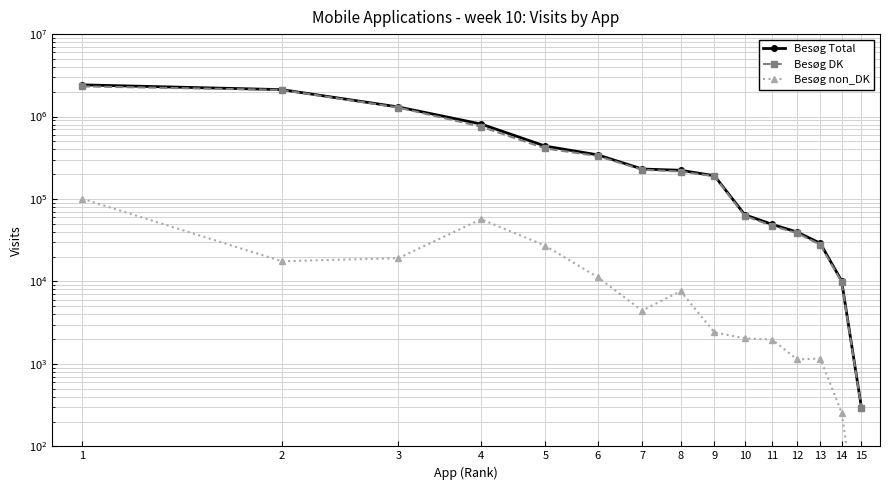

Reading left to right, extract all data points from this chart.

Besøg Total: 1=2423063	2=2120591	3=1306517	4=810918	5=437550	6=342929	7=230815	8=222999	9=191354	10=64405	11=49208	12=39667	13=29006	14=10176	15=295
Besøg DK: 1=2322310	2=2103012	3=1287370	4=754099	5=410440	6=331709	7=226389	8=215366	9=188946	10=62364	11=47237	12=38535	13=27847	14=9919	15=289
Besøg non_DK: 1=100753	2=17579	3=19147	4=56819	5=27110	6=11220	7=4426	8=7633	9=2408	10=2041	11=1971	12=1132	13=1159	14=257	15=6